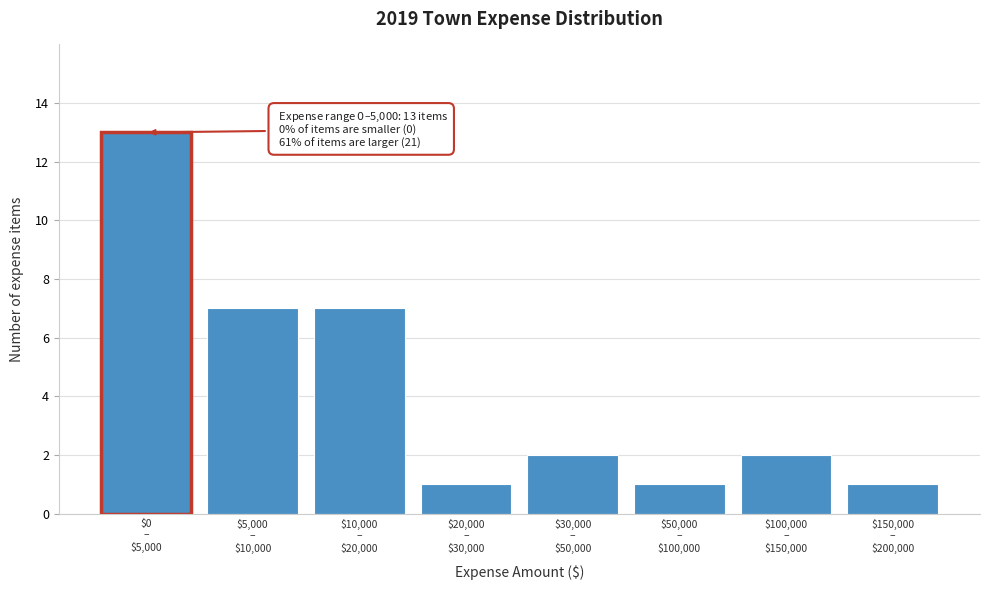

Reading left to right, list all the values displayed in this chart.

13	7	7	1	2	1	2	1